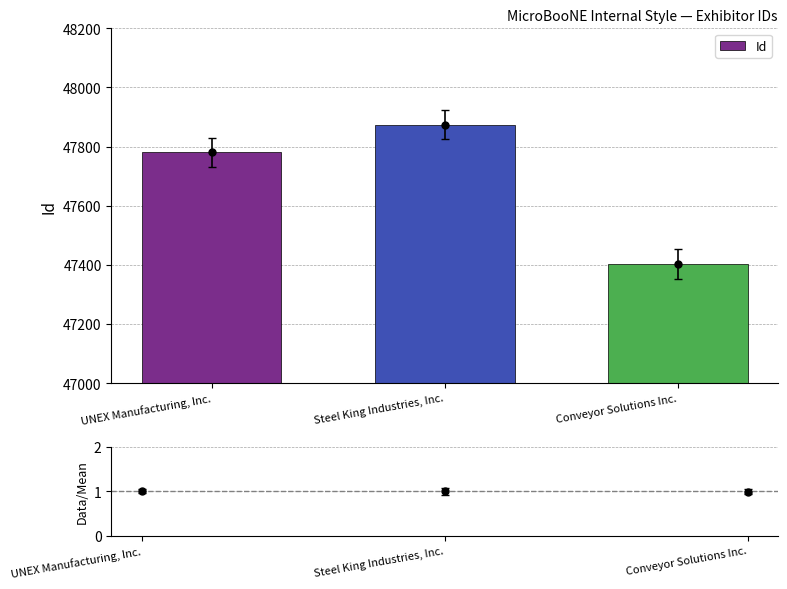

Rank the categories by value from lowest to highest.

Conveyor Solutions Inc., UNEX Manufacturing, Inc., Steel King Industries, Inc.